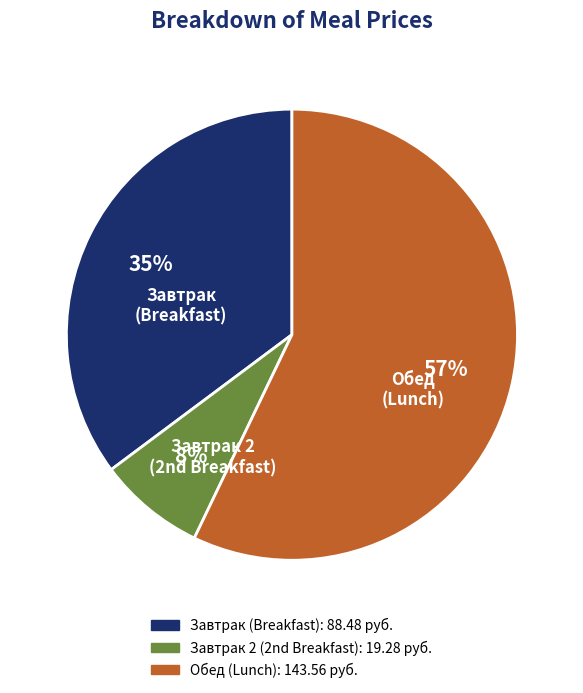

To the nearest percent, what is the difference between the largest and smallest slice percentages?

49%